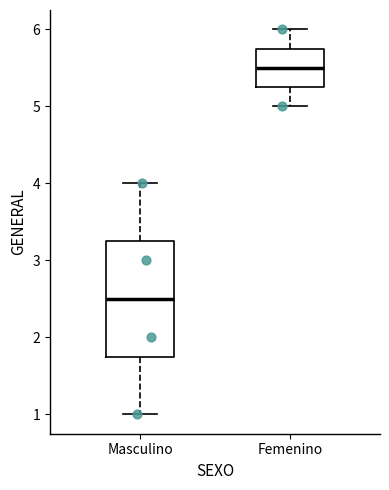

Which box has the highest median line?

Femenino